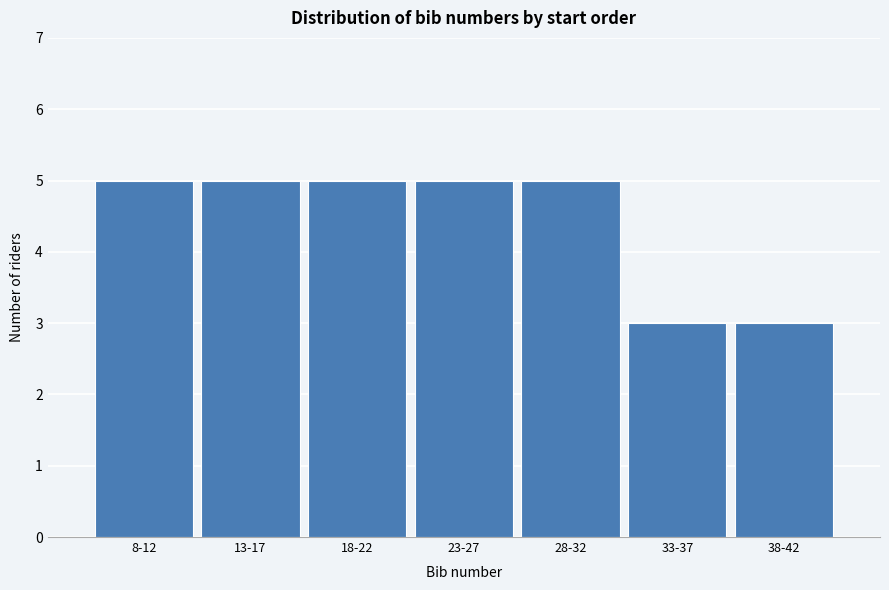

Reading left to right, transcribe all the data shown in this chart.

5	5	5	5	5	3	3